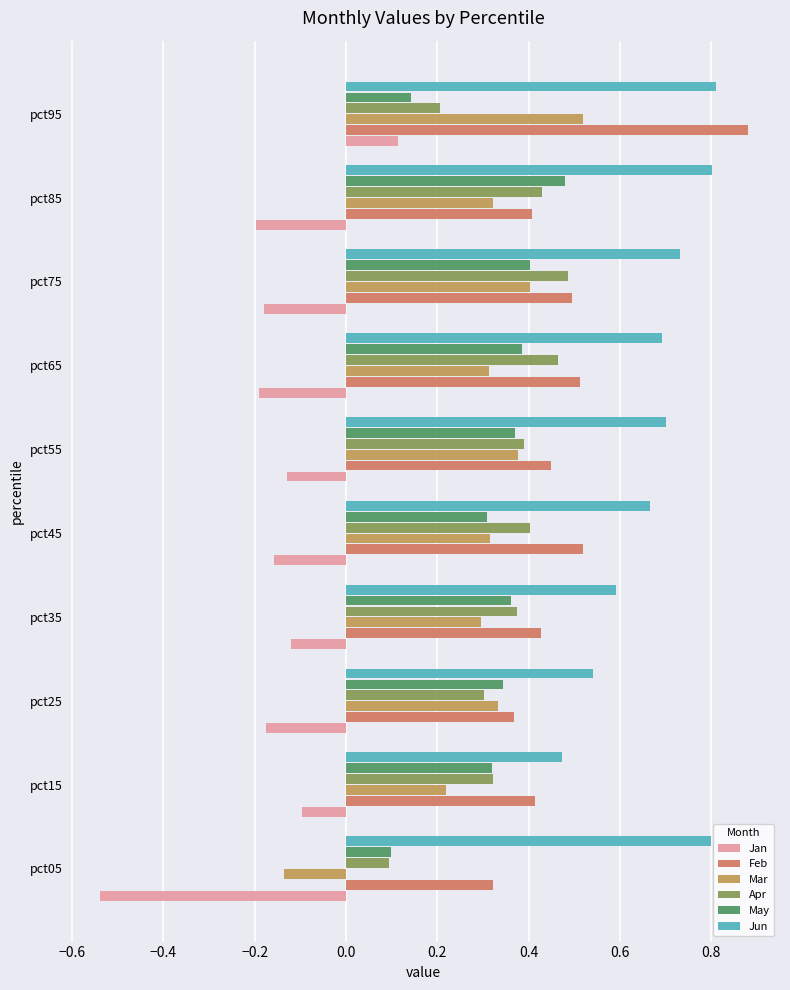

What is the average value of the Feb series?

0.5